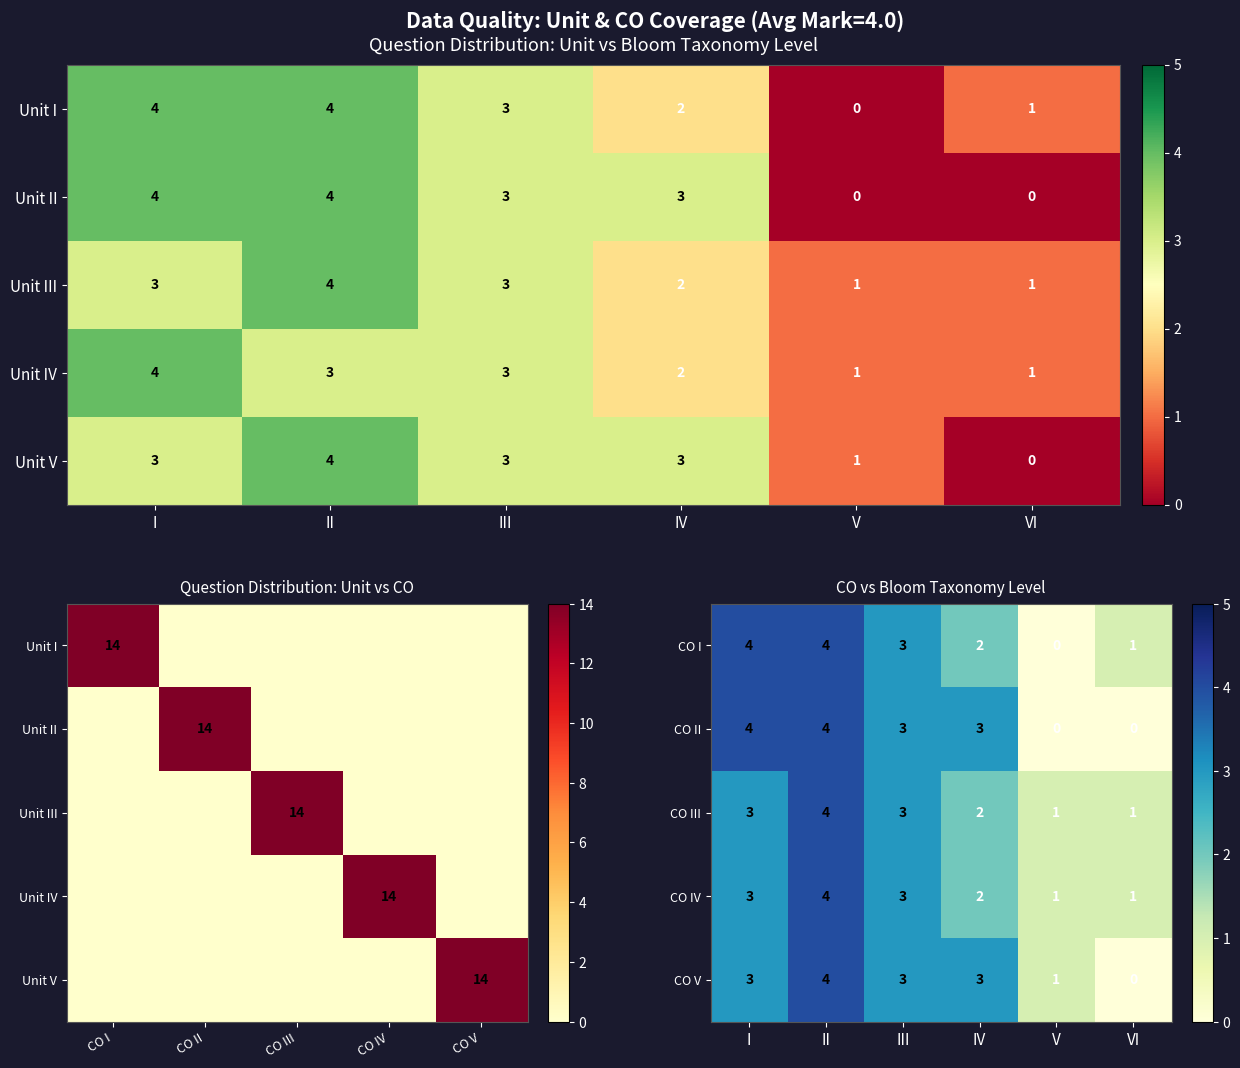

Rank the series at III from highest to lowest value.

CO I, CO II, CO III, CO IV, CO V